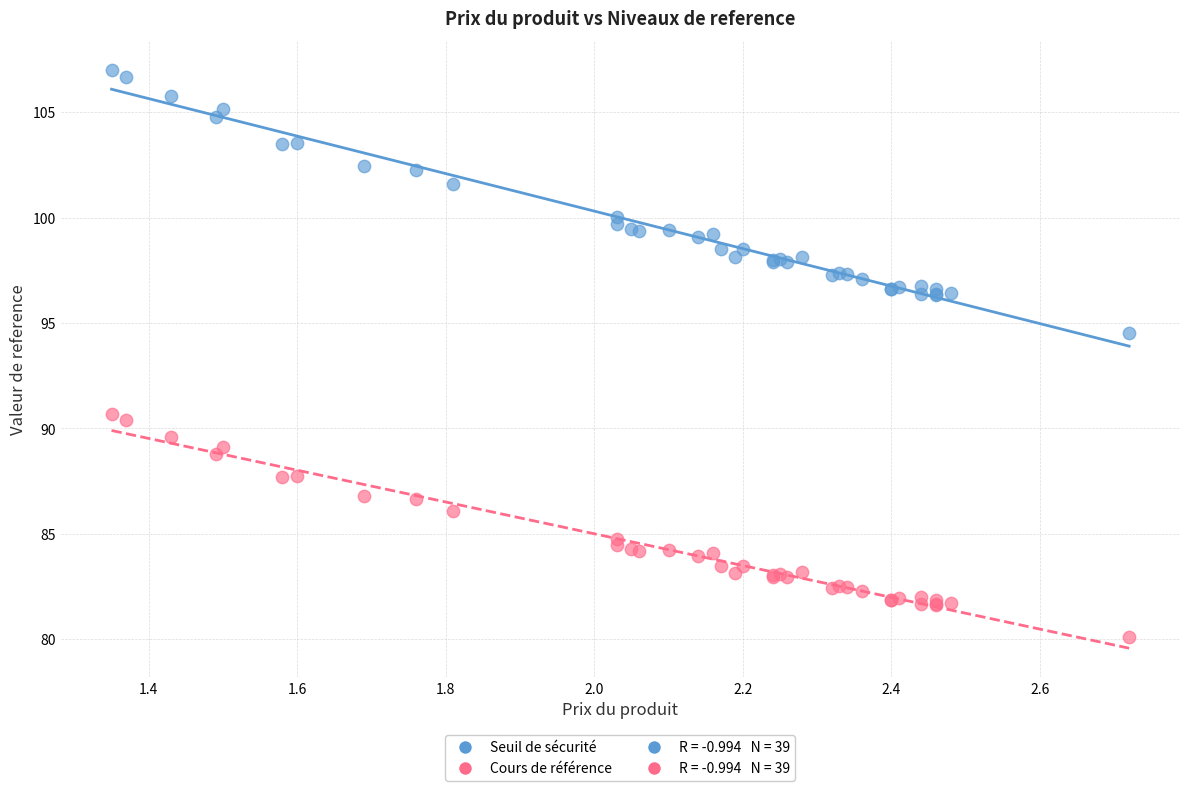

Which series has the widest spread of Y values?

Seuil de sécurité